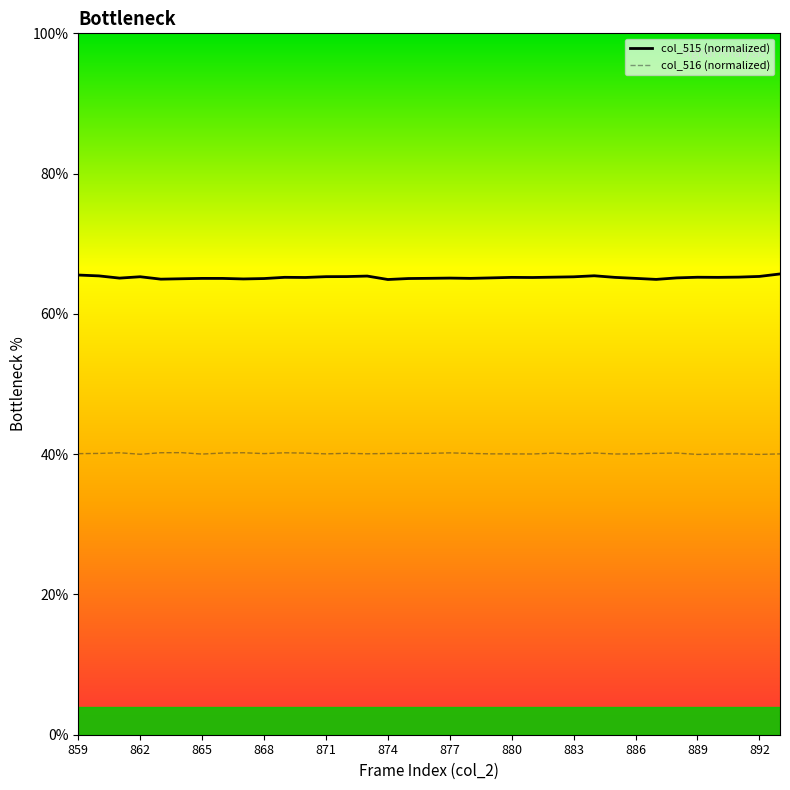

Rank the series by their average value, from lowest to highest.

col_516 (normalized), col_515 (normalized)